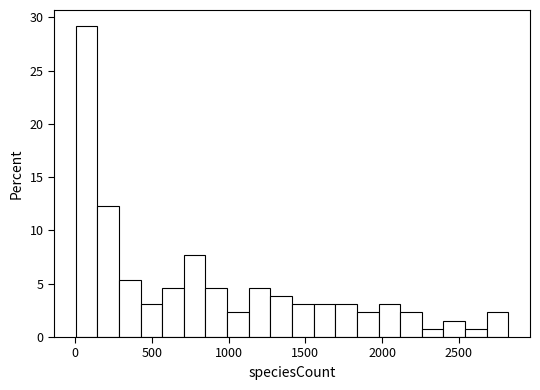

Around what value on the x-axis is the tallest bar? Give the approximate position of its centre, as read against the axis.

50